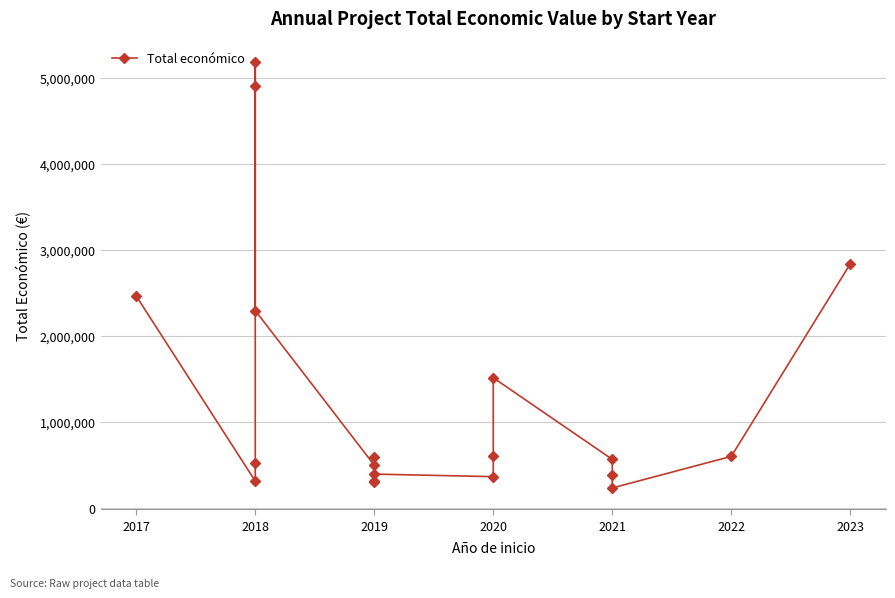

What is the change in value from 2020 to 2021?

-1281537